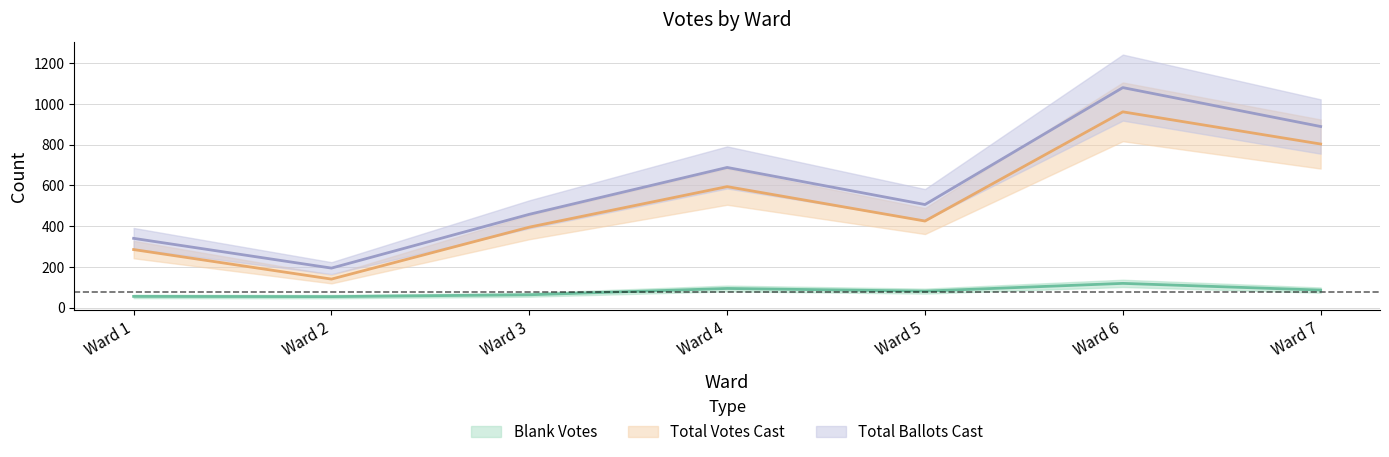

What is the value of the Total Votes Cast point at the 7th from the left?

803